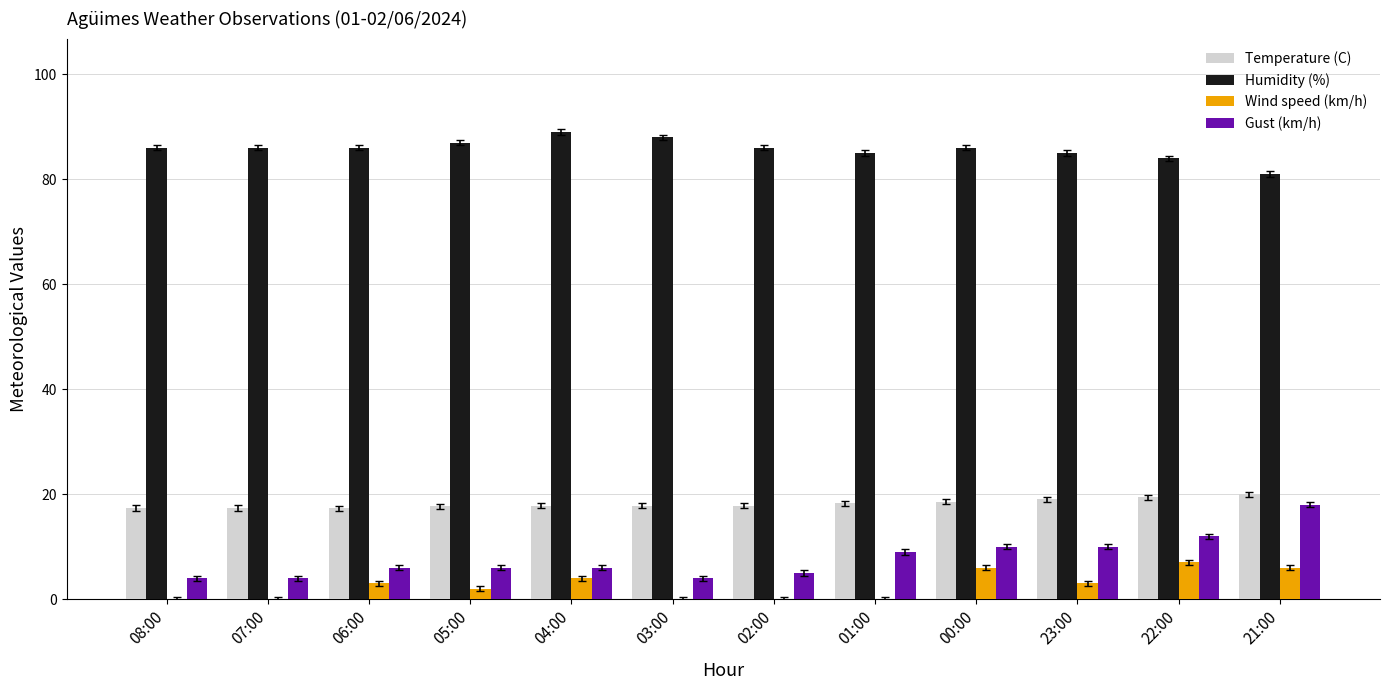

The value of Gust (km/h) at 00:00 is 10.0. True or false?

True